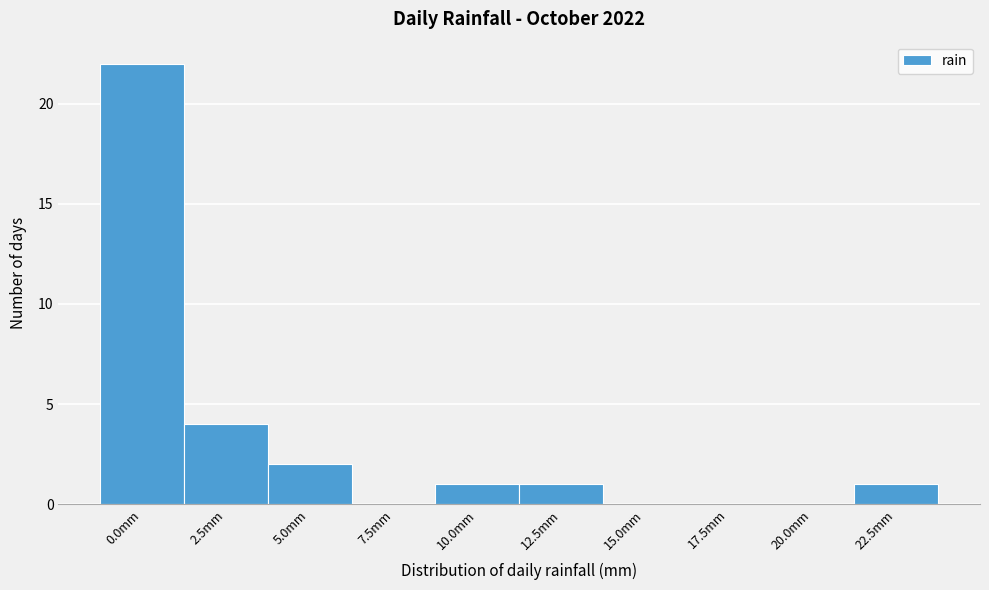

Reading right to left, transcribe all the data shown in this chart.

22.5mm=1	20.0mm=0	17.5mm=0	15.0mm=0	12.5mm=1	10.0mm=1	7.5mm=0	5.0mm=2	2.5mm=4	0.0mm=22